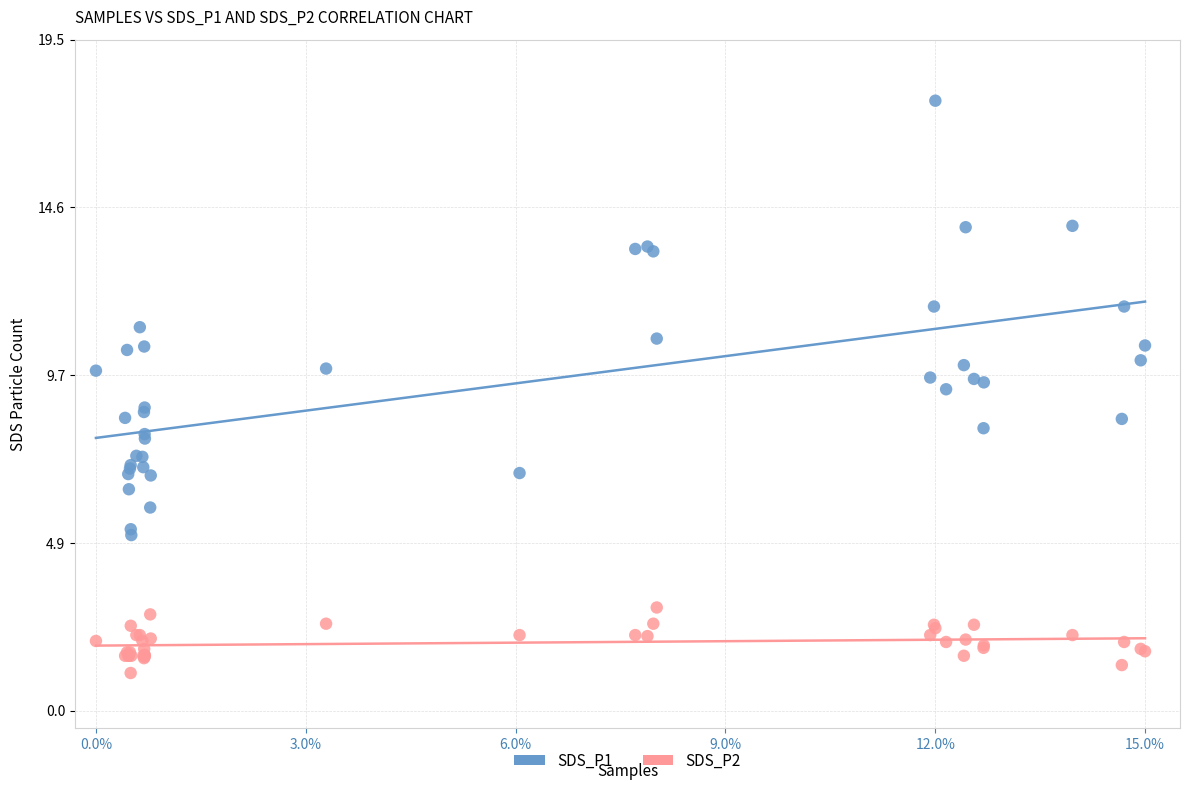

Which series has the largest Y range (max minus min)?

SDS_P1